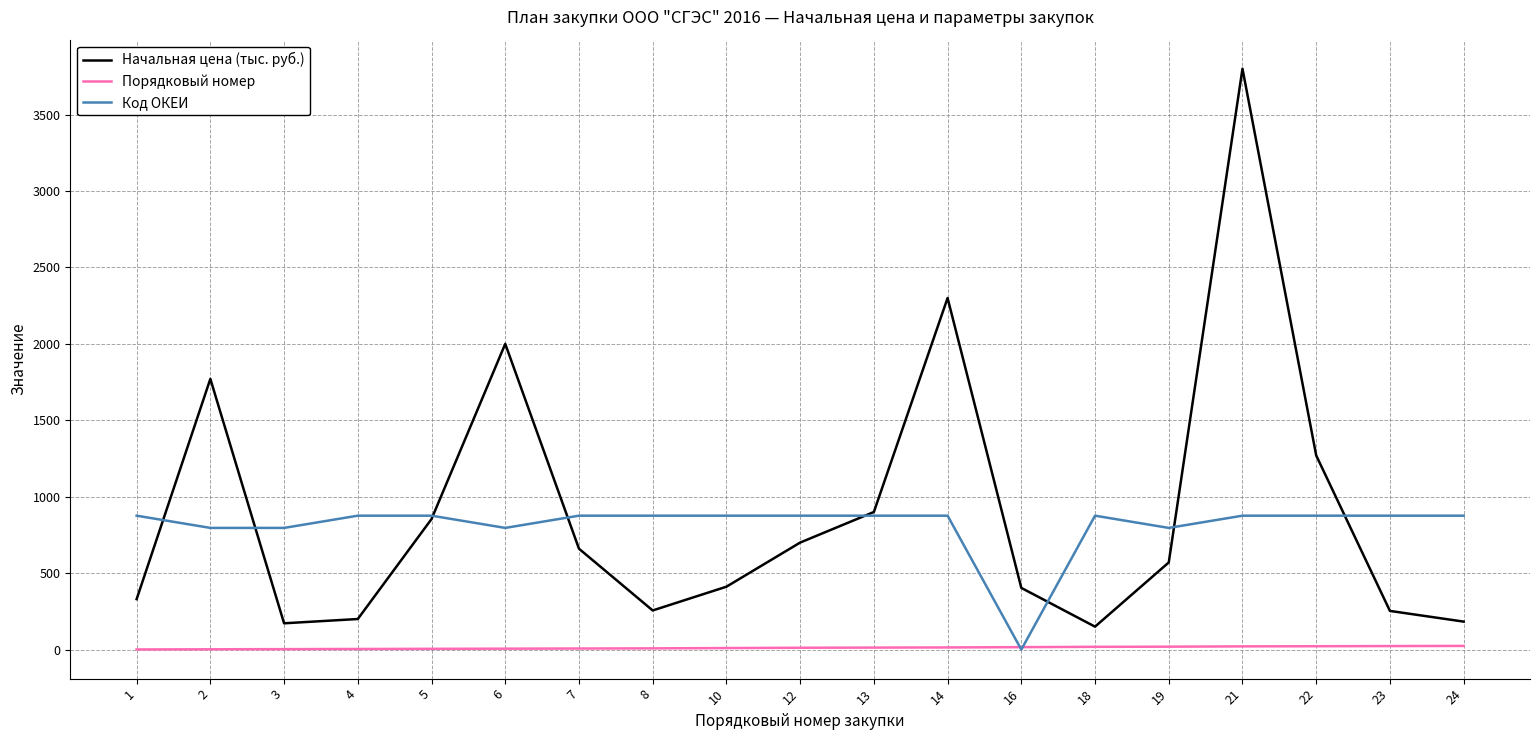

Which series has the largest range (max minus min)?

Начальная цена (тыс. руб.)